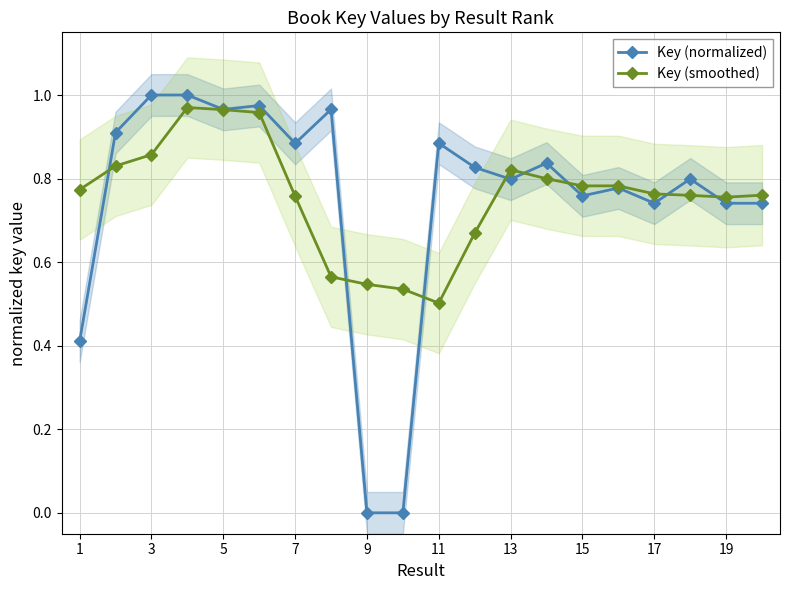

What is the difference between the maximum and minimum values in the Key (smoothed) series?

0.5